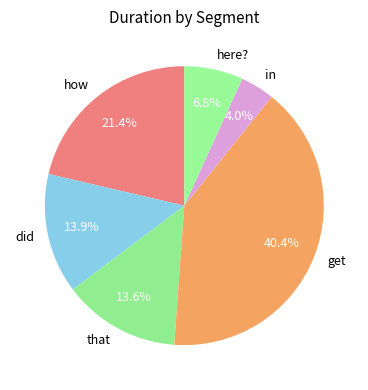

To the nearest percent, what portion does in represent?

4%